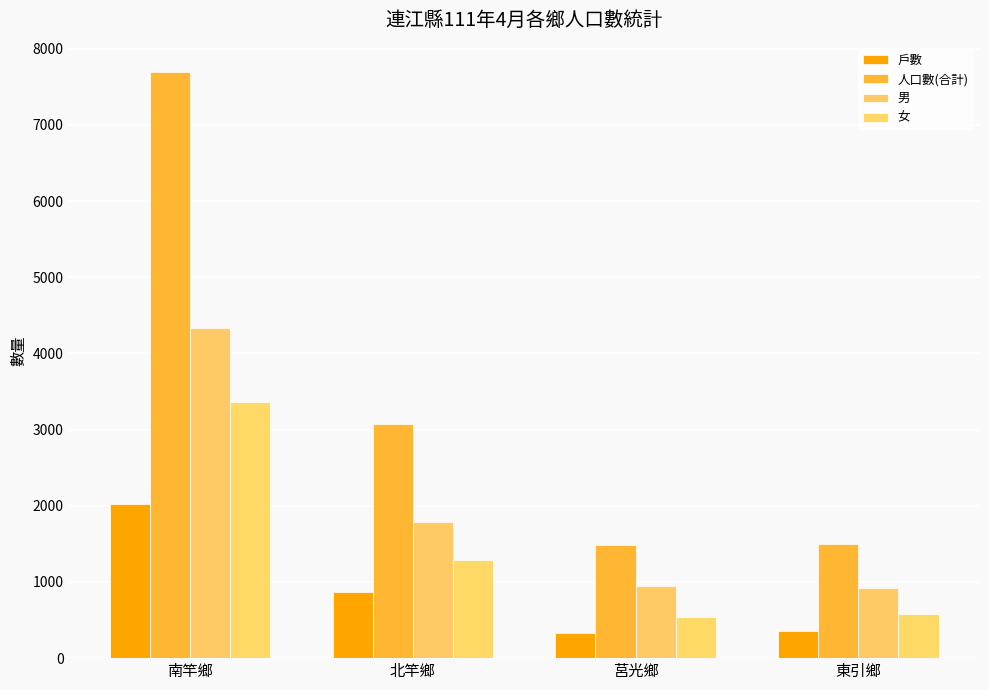

What is the difference between the maximum and minimum values in the 男 series?

3414